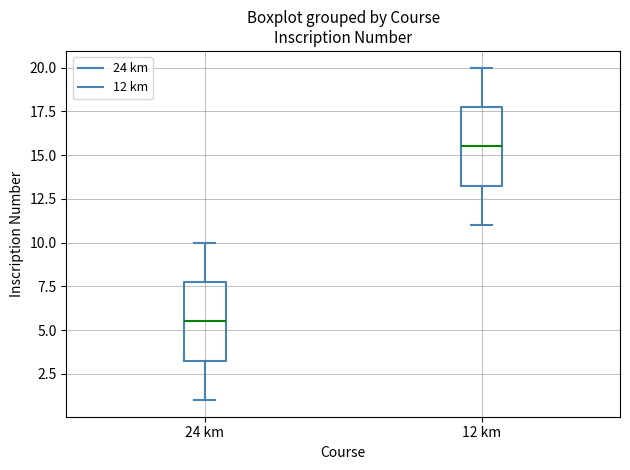

Reading left to right, read every box against the y-axis: the position of its median line, the range the box covers, and the ends of its whiskers. The values are not printed on the chart, so give them approximately, as read against the axis.

24 km: median 5.5, box 3.5 to 8.0, whiskers 1.0 to 10.0
12 km: median 15.5, box 13.5 to 18.0, whiskers 11.0 to 20.0